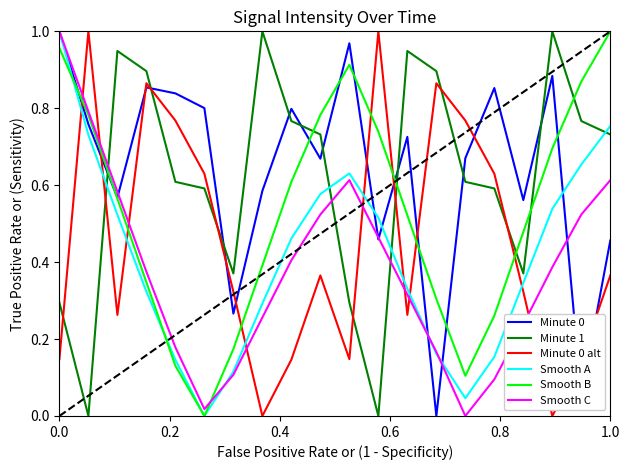

At how many categories does at least one series exceed 0?

20